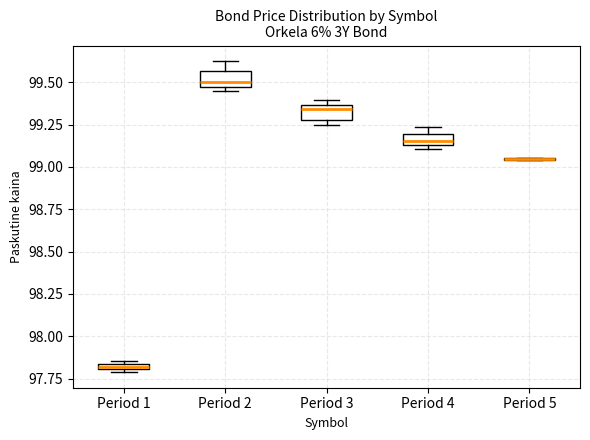

Where is the lower edge of the box for Period 3 on the y-axis? The values are not printed on the chart, so give them approximately, as read against the axis.

99.30